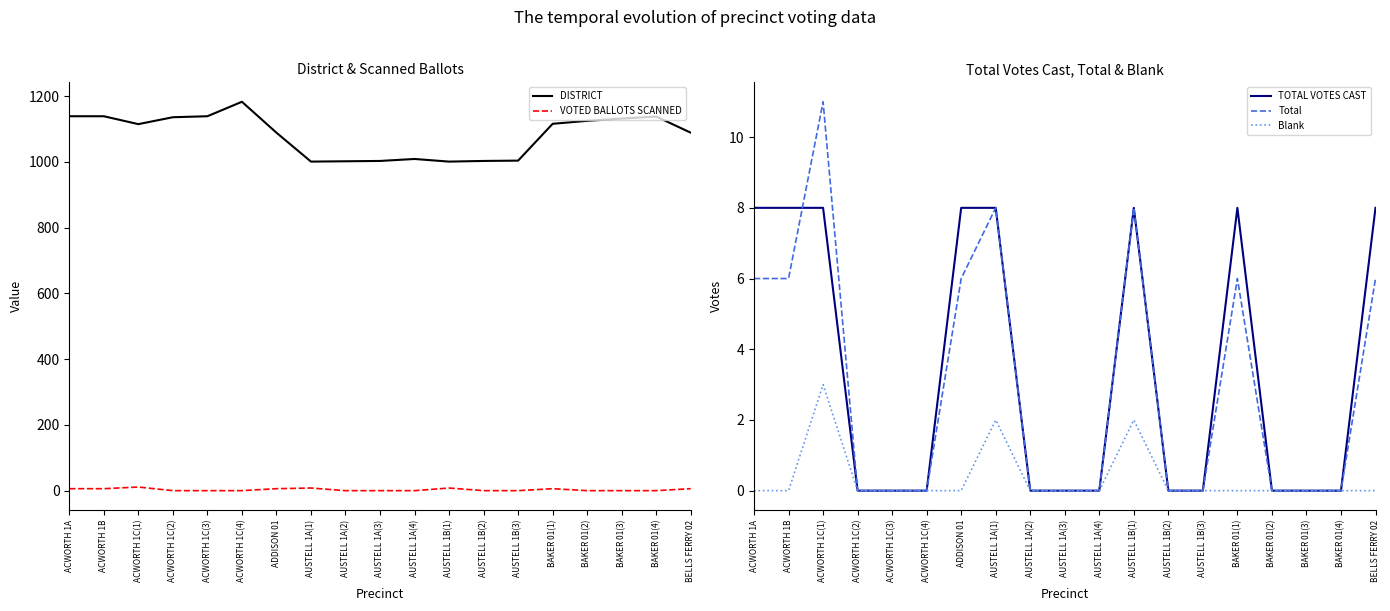

What is the difference between the maximum and minimum values in the VOTED BALLOTS SCANNED series?

11